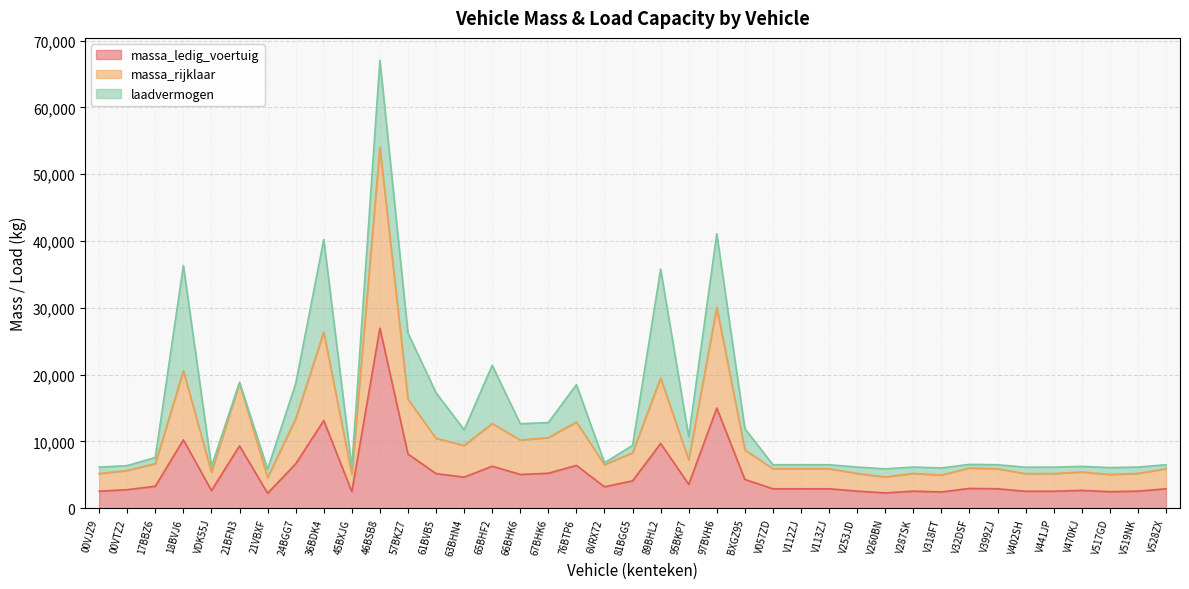

At how many categories does at least one series exceed 45446?

1